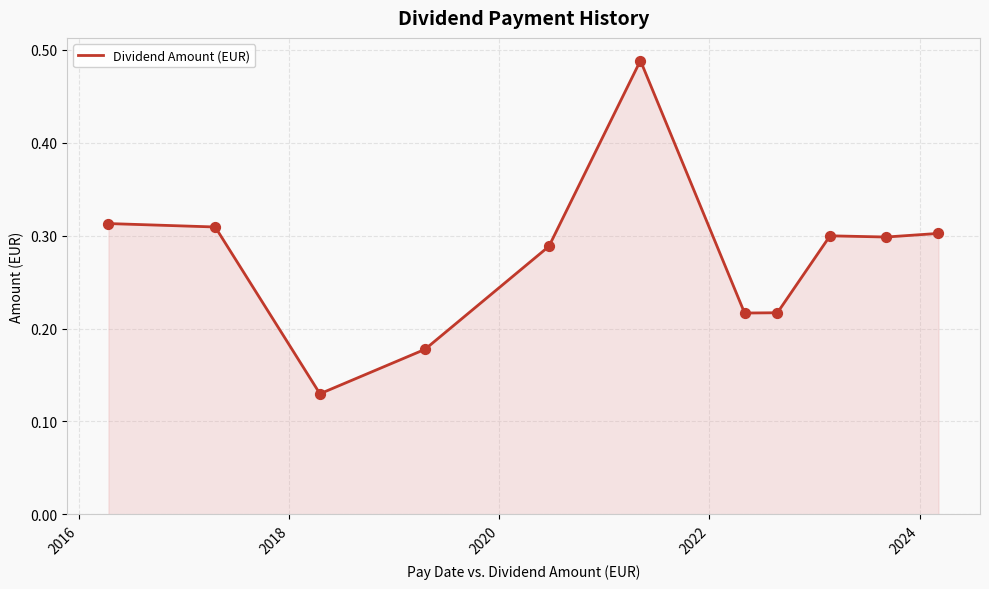

How many lines are shown in the chart?

1